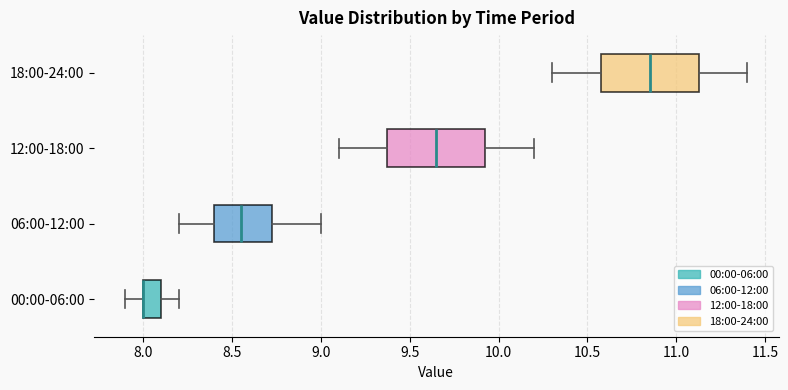

Reading bottom to top, transcribe this box plot: for each box, give where its median line is, the range the box spans, and where its two whiskers end, as read against the x-axis. The values are not printed on the chart, so give them approximately, as read against the axis.

00:00-06:00: median 8.00 (drawn on the box's left edge), box 8.00 to 8.10, whiskers 7.90 to 8.20
06:00-12:00: median 8.55, box 8.40 to 8.75, whiskers 8.20 to 9.00
12:00-18:00: median 9.65, box 9.40 to 9.95, whiskers 9.10 to 10.20
18:00-24:00: median 10.85, box 10.60 to 11.15, whiskers 10.30 to 11.40